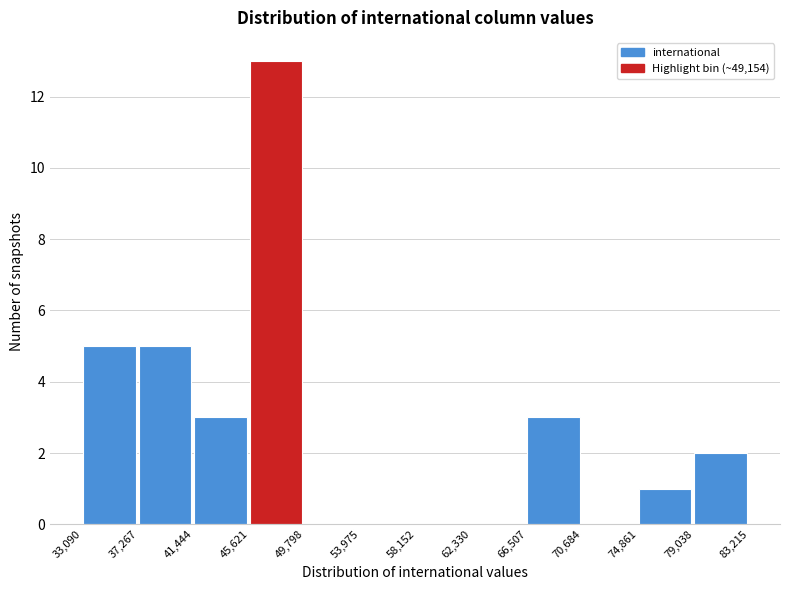

Which range on the x-axis has the tallest bar?

45,621 to 49,798